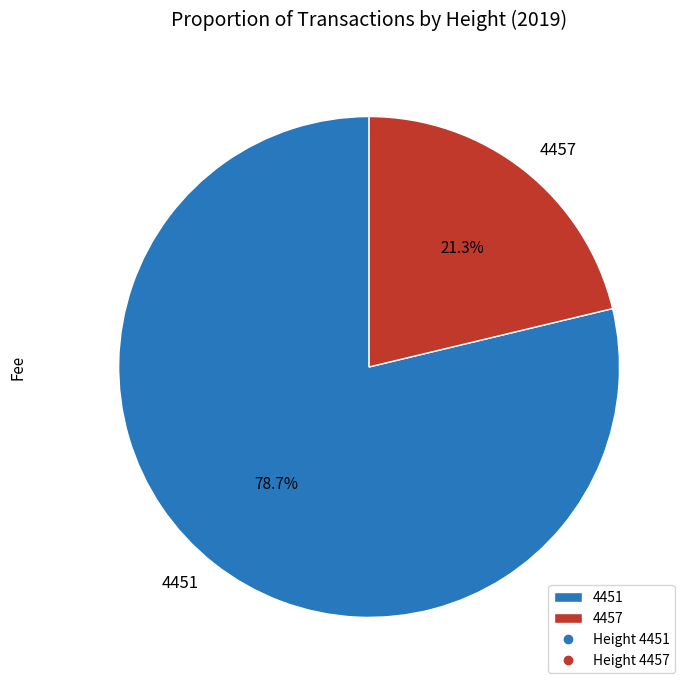

Which category has the biggest portion of the pie?

4451